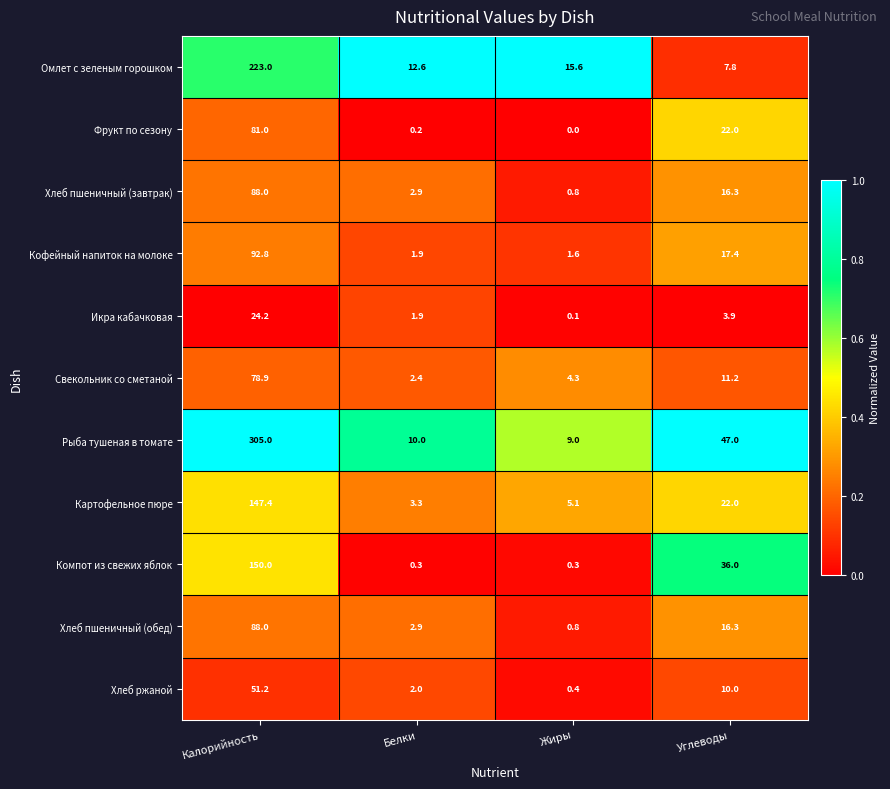

At which category is the sum across all series the highest?

Калорийность